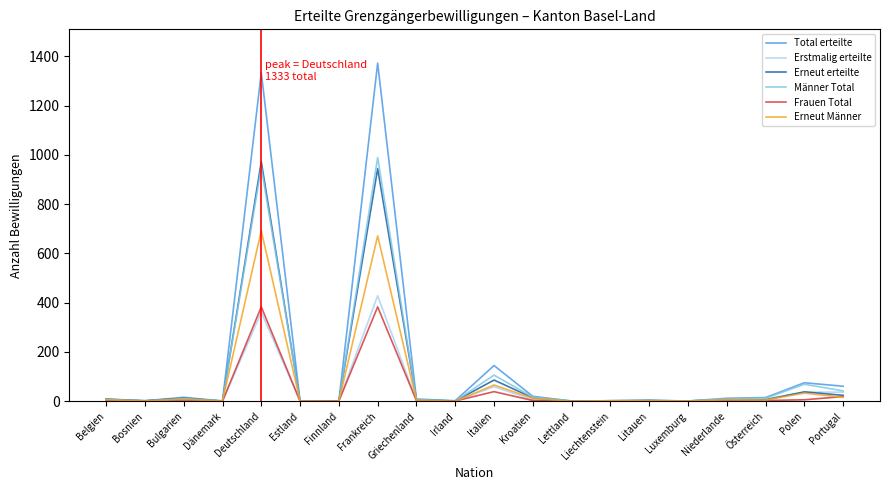

Rank the series by their maximum value, from lowest to highest.

Frauen Total, Erstmalig erteilte, Erneut Männer, Erneut erteilte, Männer Total, Total erteilte